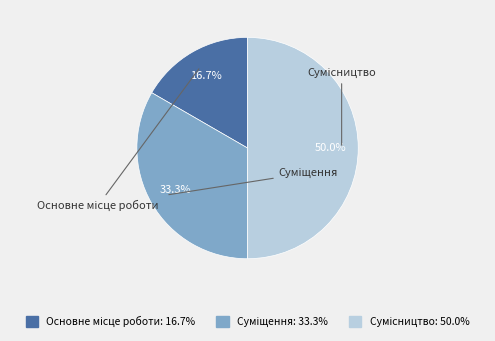

How many segments does this pie chart have?

3